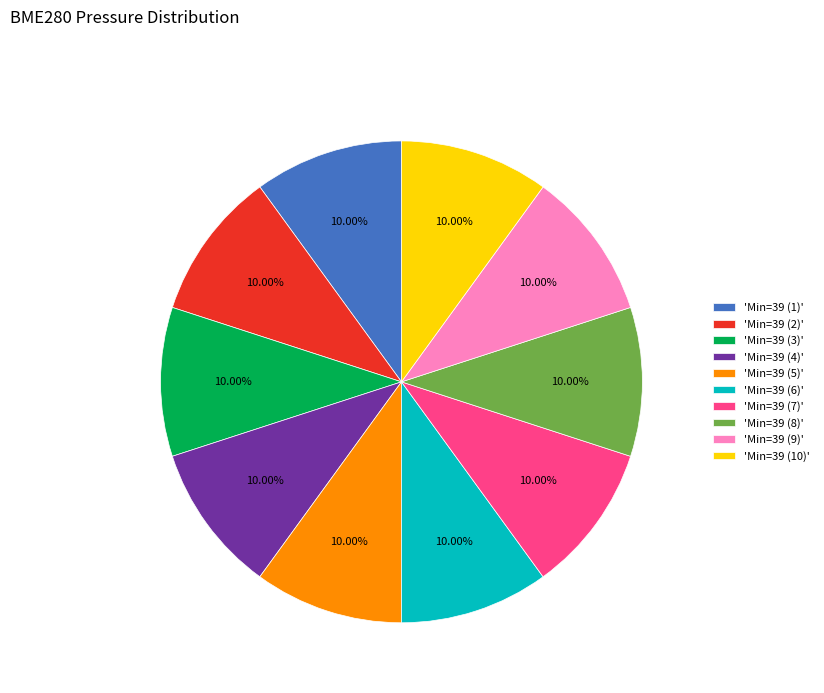

What is the ratio of the value at 'Min=39 (8)' to the value at 'Min=39 (7)'?

1.0